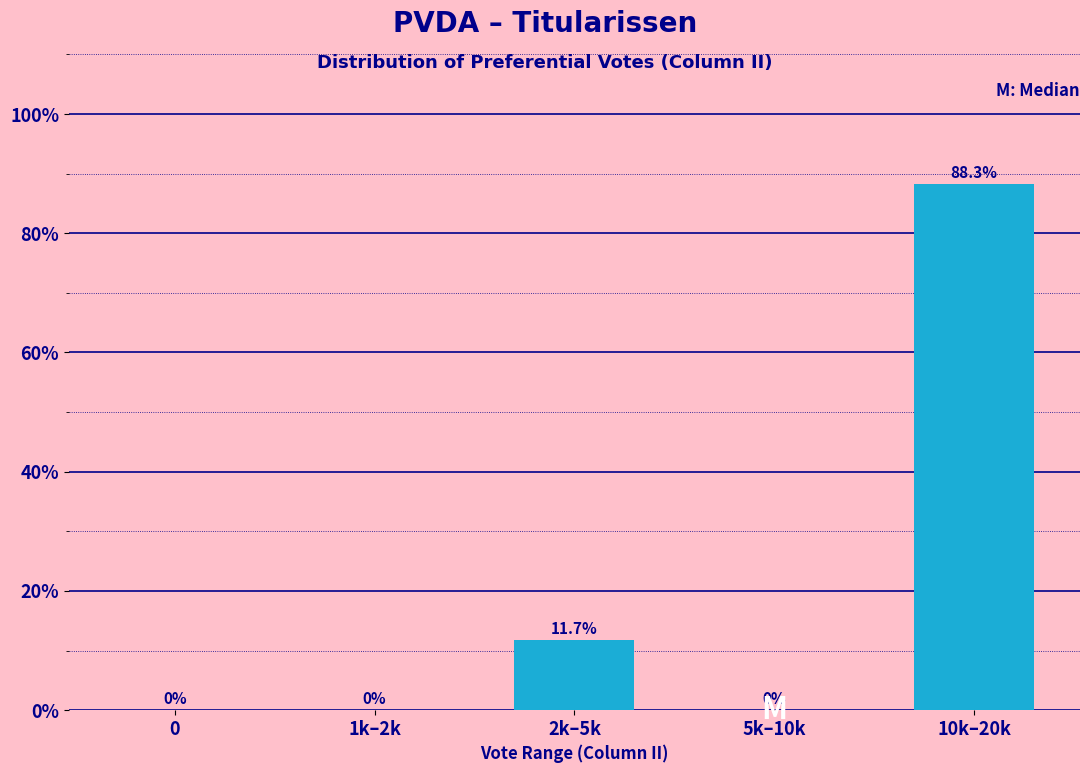

Reading left to right, extract all data points from this chart.

0=0.0	1k–2k=0.0	2k–5k=11.7	5k–10k=0.0	10k–20k=88.3